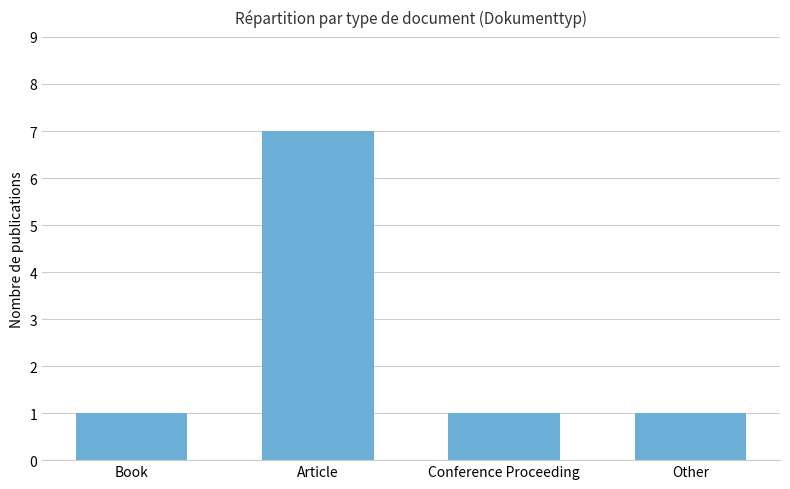

What is the greatest value displayed?

7